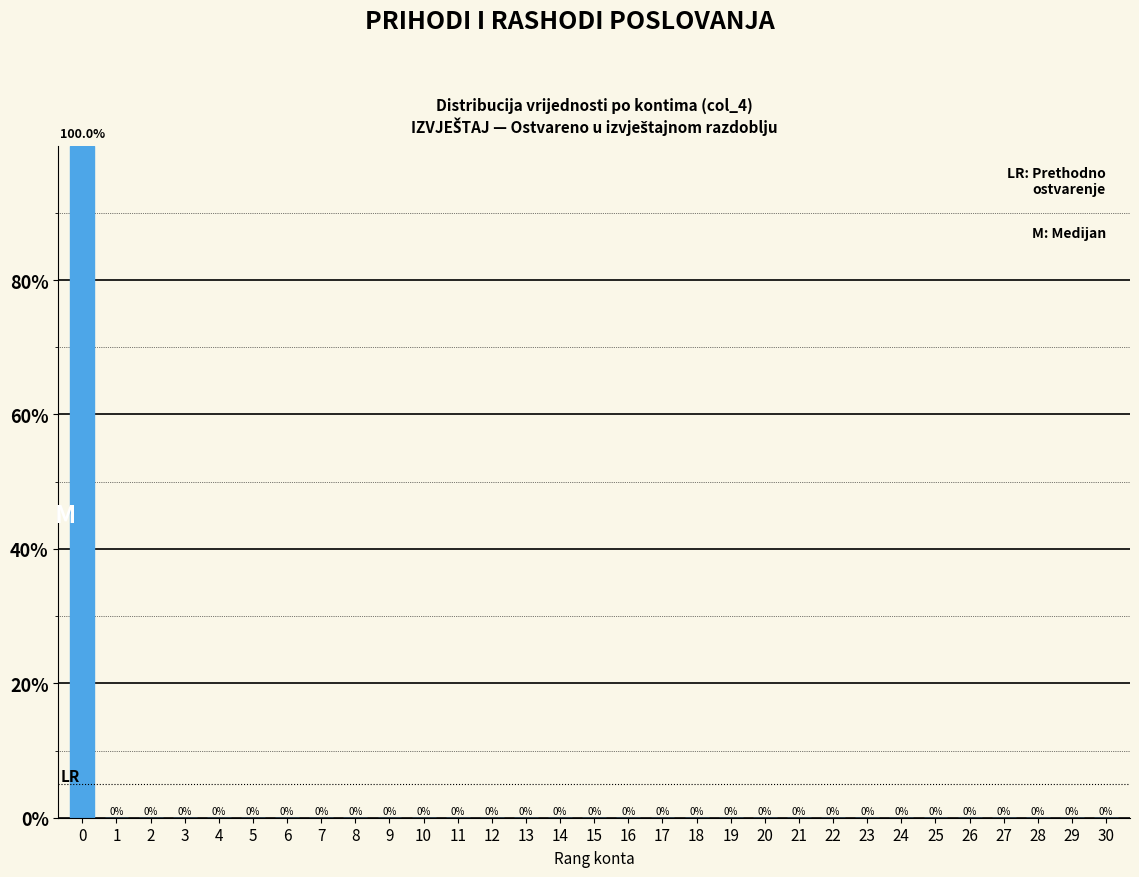

Reading left to right, what are all the values shown in this chart?

0=100	1=0	2=0	3=0	4=0	5=0	6=0	7=0	8=0	9=0	10=0	11=0	12=0	13=0	14=0	15=0	16=0	17=0	18=0	19=0	20=0	21=0	22=0	23=0	24=0	25=0	26=0	27=0	28=0	29=0	30=0